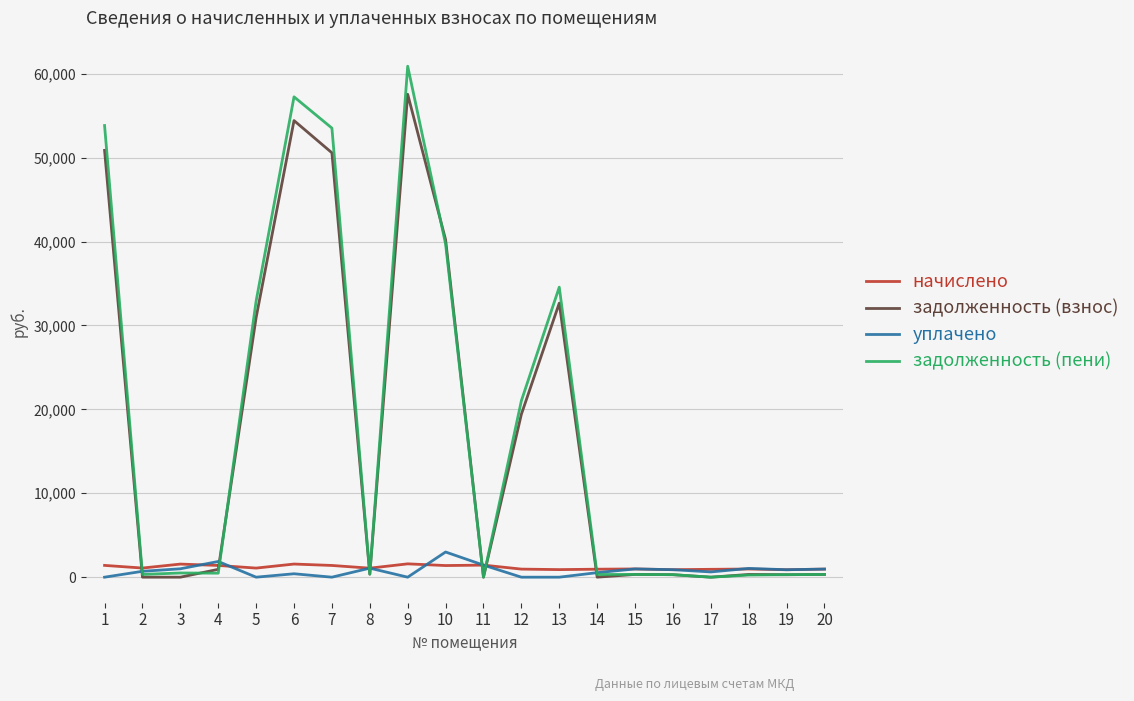

Which series has the largest range (max minus min)?

задолженность (пени)